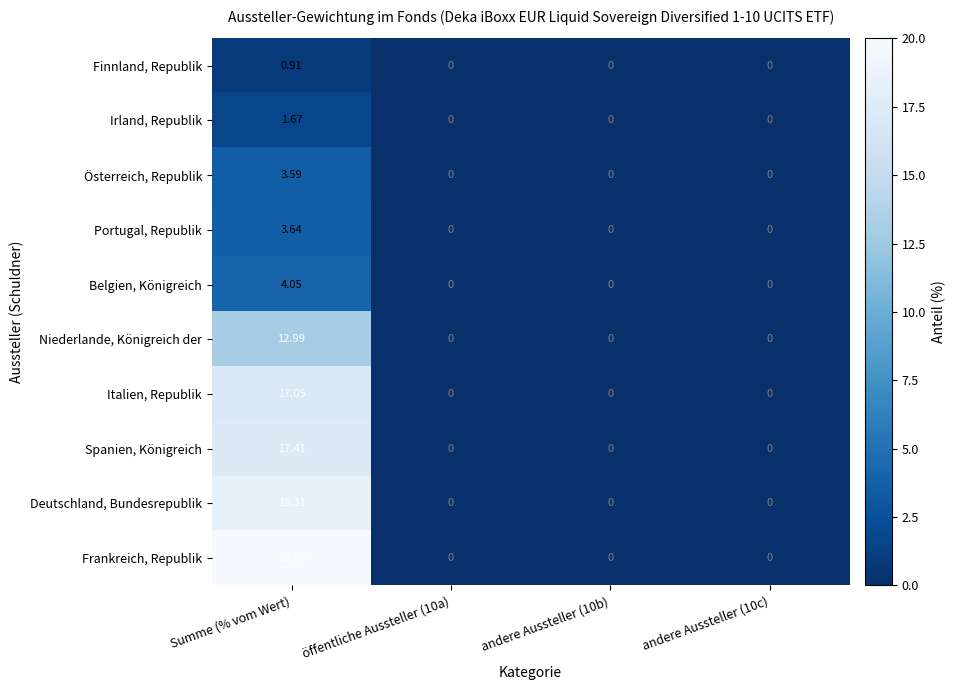

List the series in order of their peak value, lowest first.

Finnland, Republik, Irland, Republik, Österreich, Republik, Portugal, Republik, Belgien, Königreich, Niederlande, Königreich der, Italien, Republik, Spanien, Königreich, Deutschland, Bundesrepublik, Frankreich, Republik